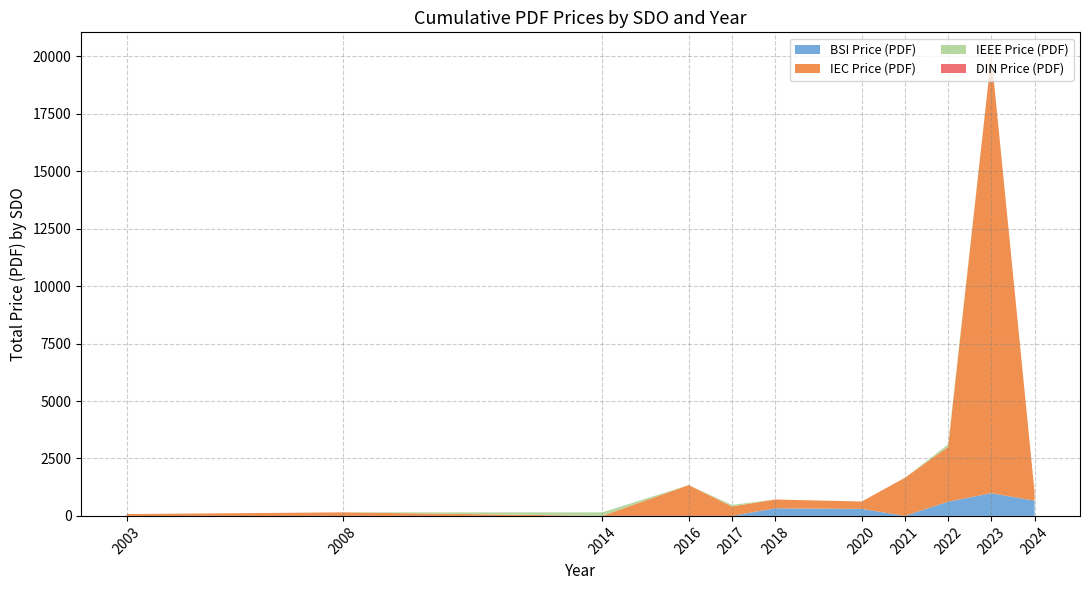

The BSI Price (PDF) series shows 330 at 2018. True or false?

True